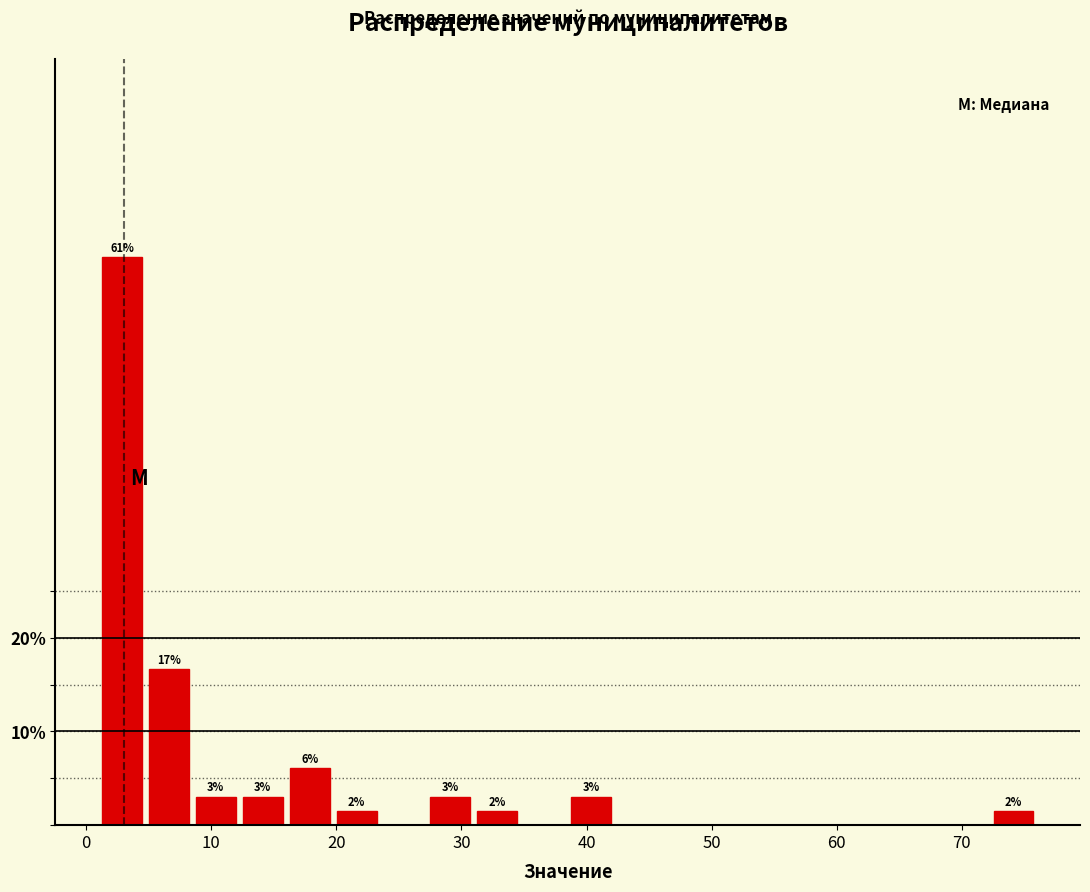

Read against the x-axis, roughly where is the centre of the tallest bar?

3